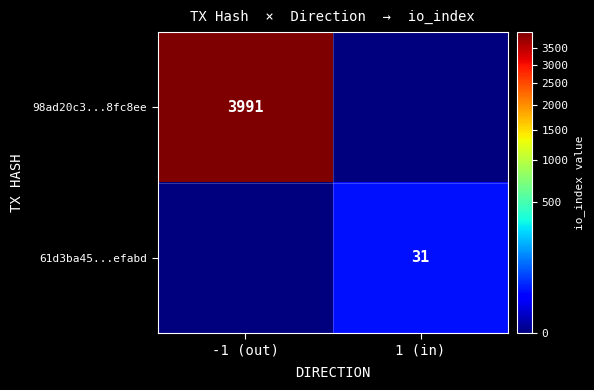

True or false: 98ad20c3...8fc8ee has a value of 5249 at -1 (out).

False